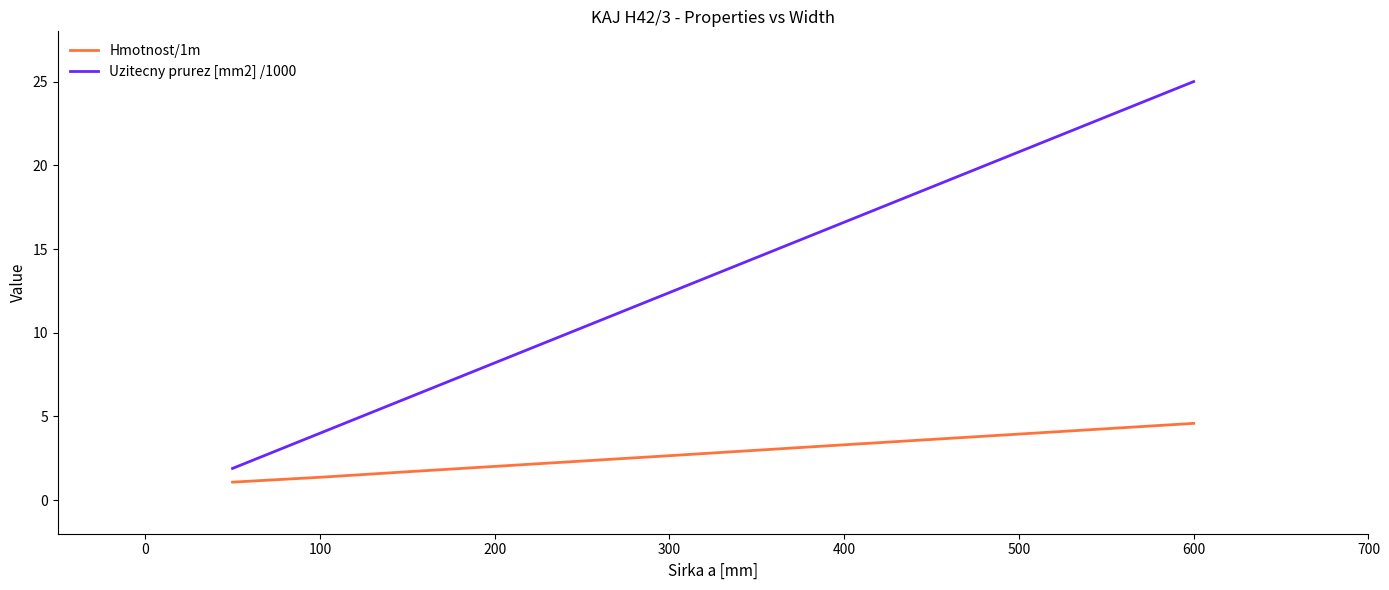

What is the lowest value of the Uzitecny prurez [mm2] /1000 series?

1.9